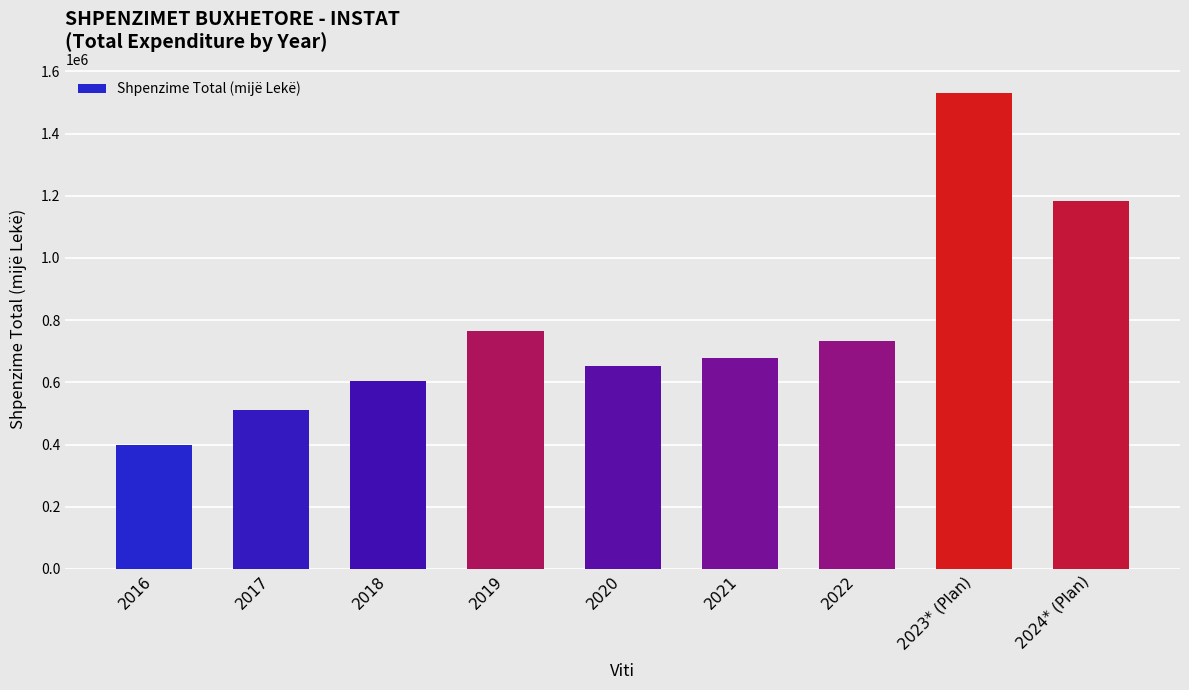

Rank the categories by value from lowest to highest.

2016, 2017, 2018, 2020, 2021, 2022, 2019, 2024* (Plan), 2023* (Plan)